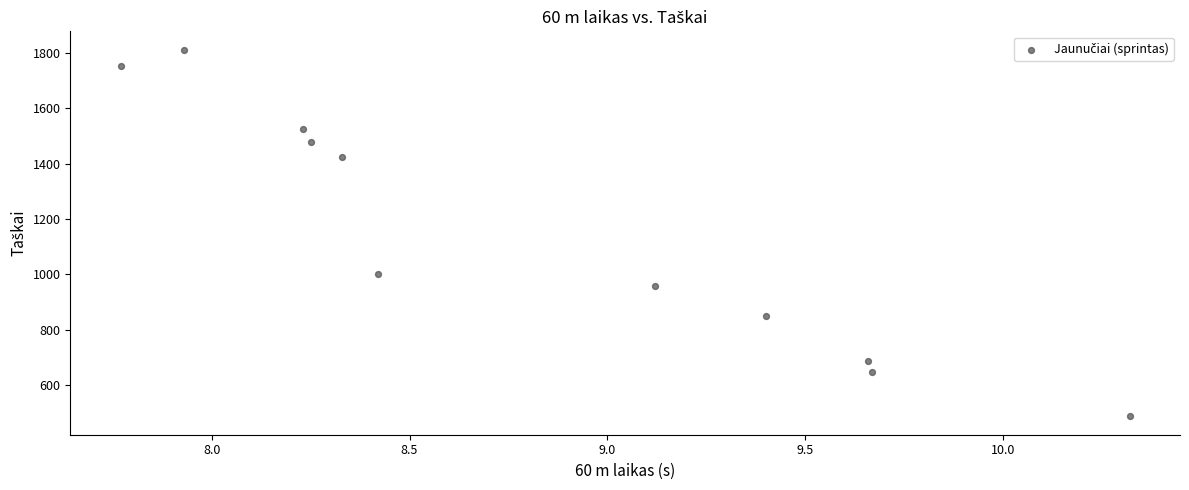

What Y value in the scatter plot is closest to 1149?

1002